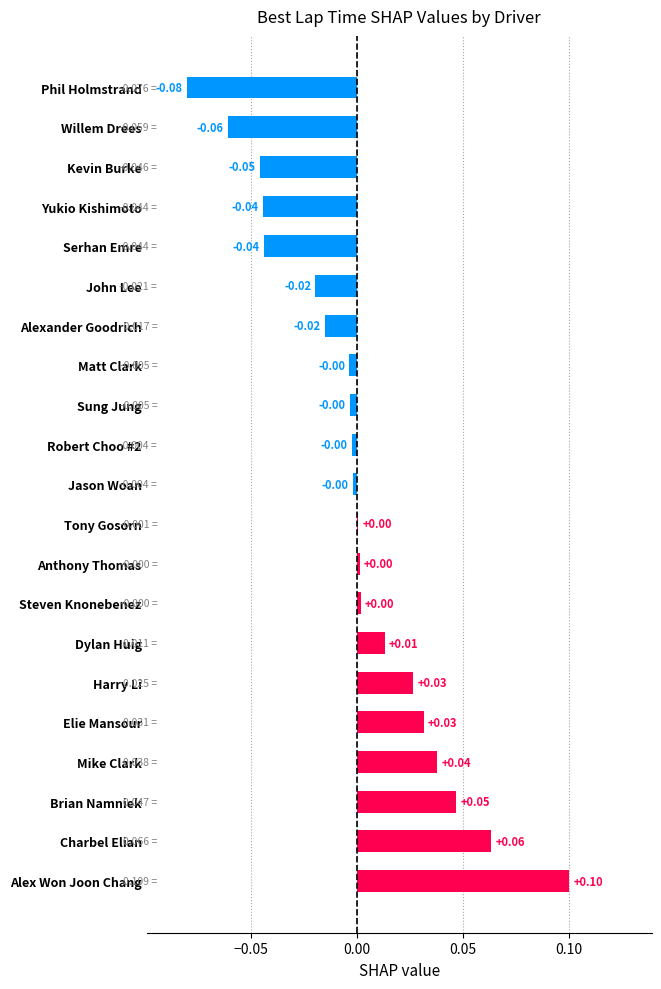

Which has a higher value, Robert Choo #2 or Brian Namniek?

Brian Namniek